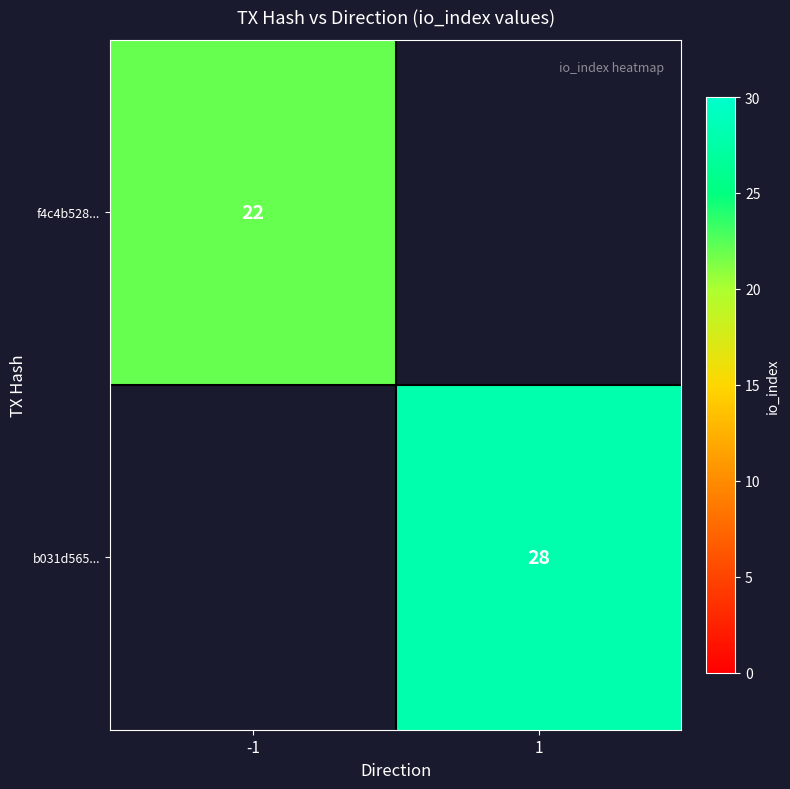

The b031d565... series shows 39 at 1. True or false?

False